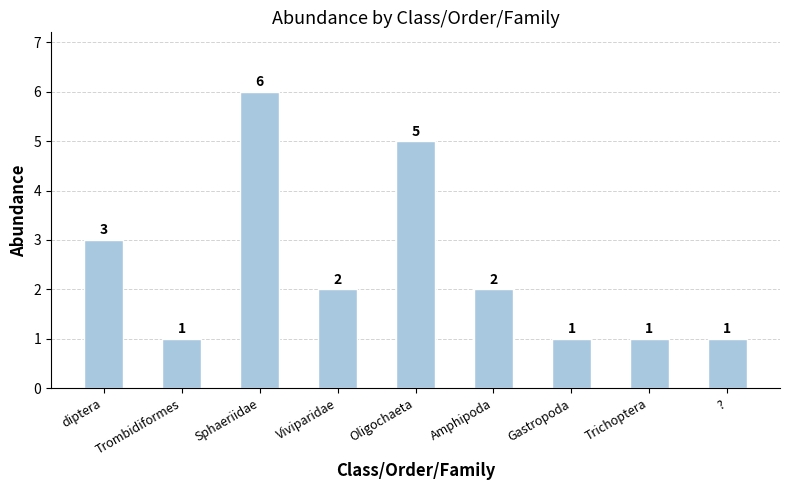

What is the maximum value shown in the chart?

6